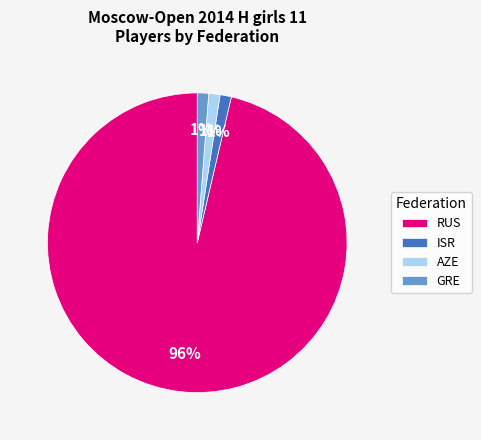

To the nearest percent, what is the combined percentage of RUS and AZE?

98%